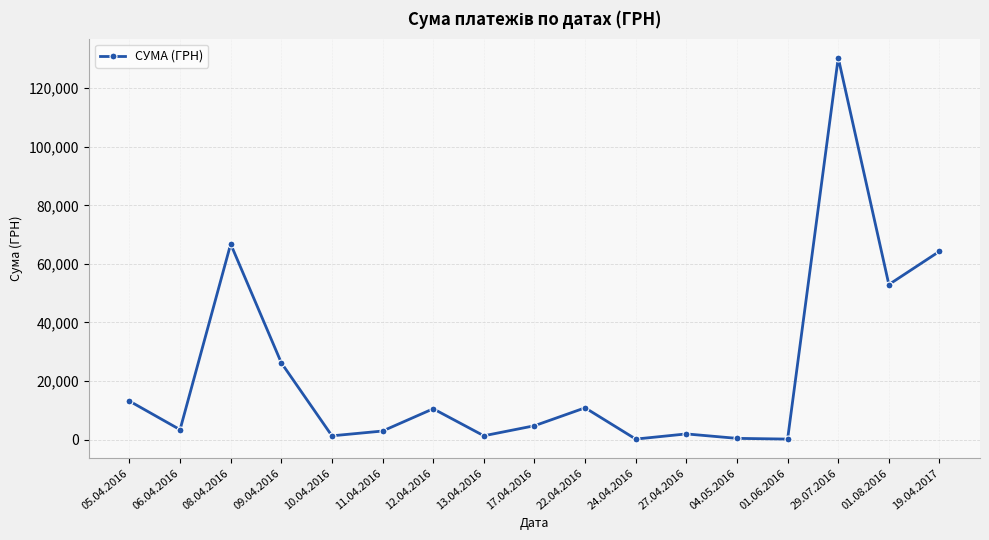

Is it true that the value at 12.04.2016 is 10526.0?

True